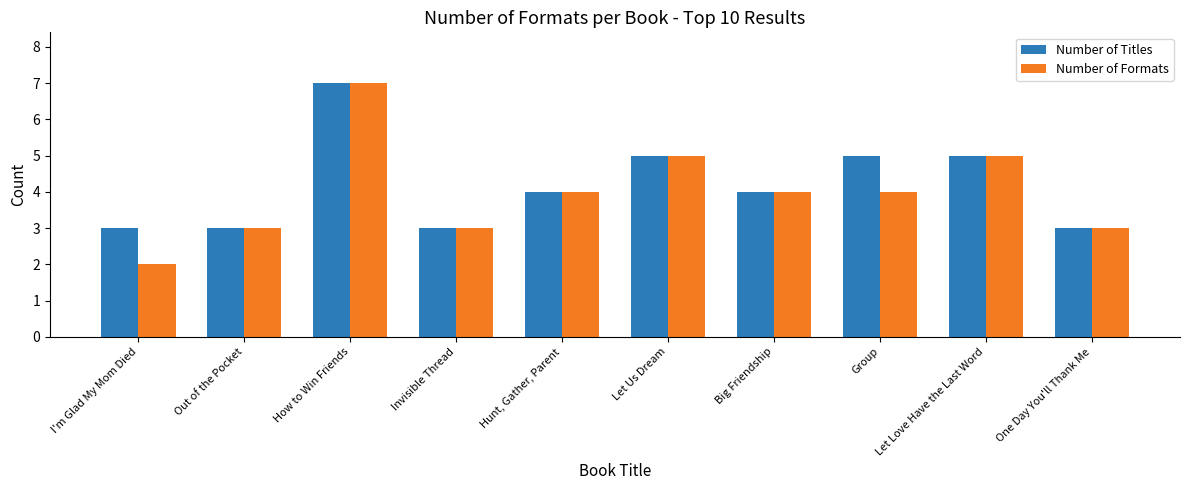

At which category is the sum across all series the highest?

How to Win Friends